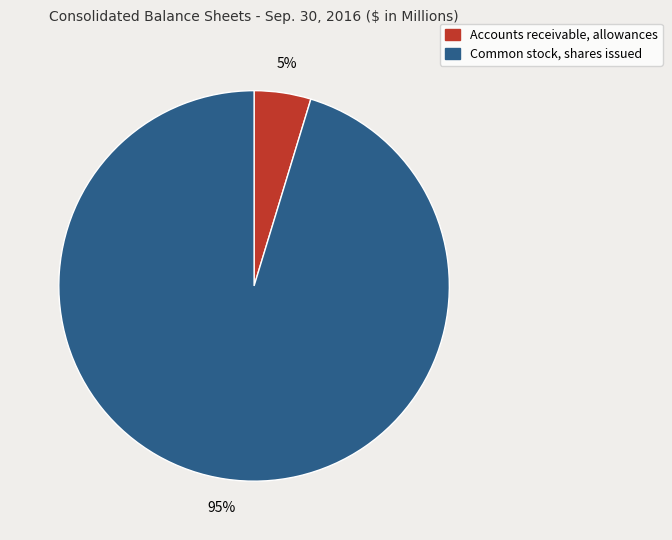

What is the majority slice?

Common stock, shares issued